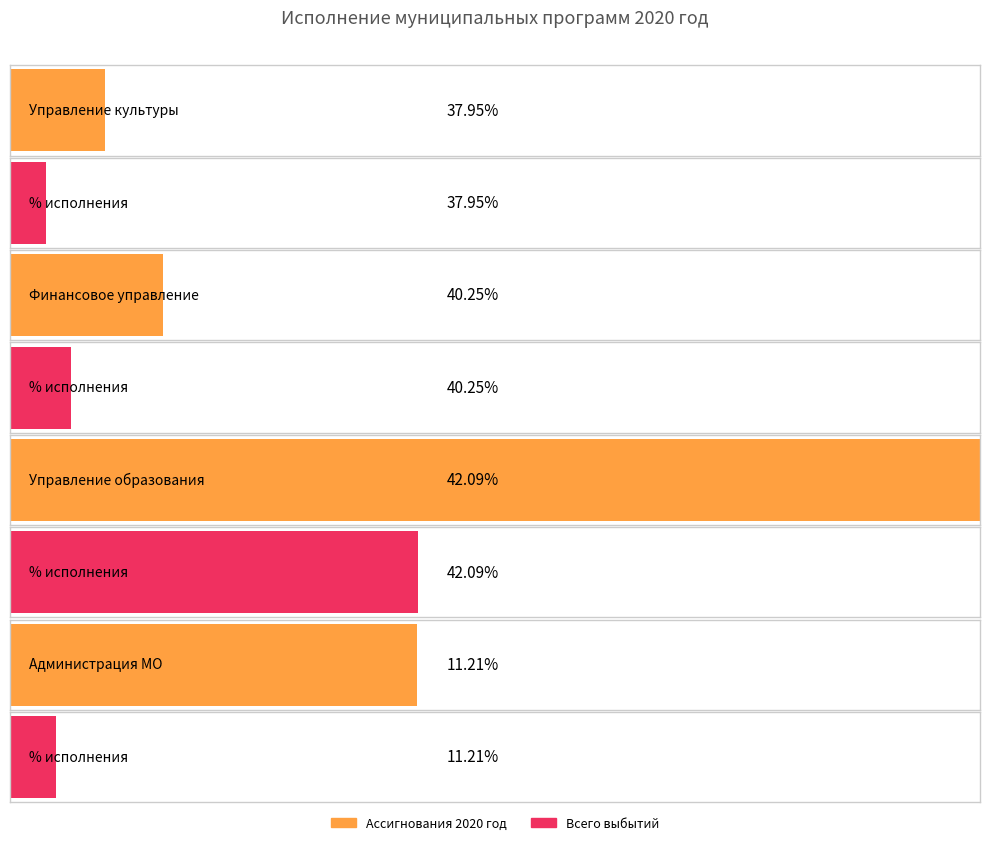

What is the sum of all Всего выбытий values?

280272561.6